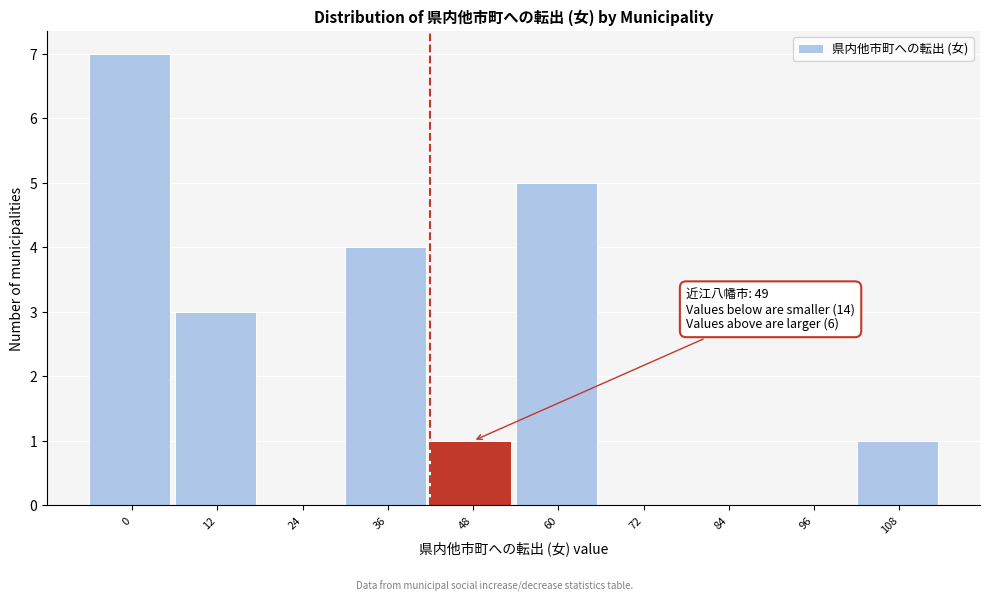

Reading right to left, list all the values displayed in this chart.

108=1	96=0	84=0	72=0	60=5	48=1	36=4	24=0	12=3	0=7